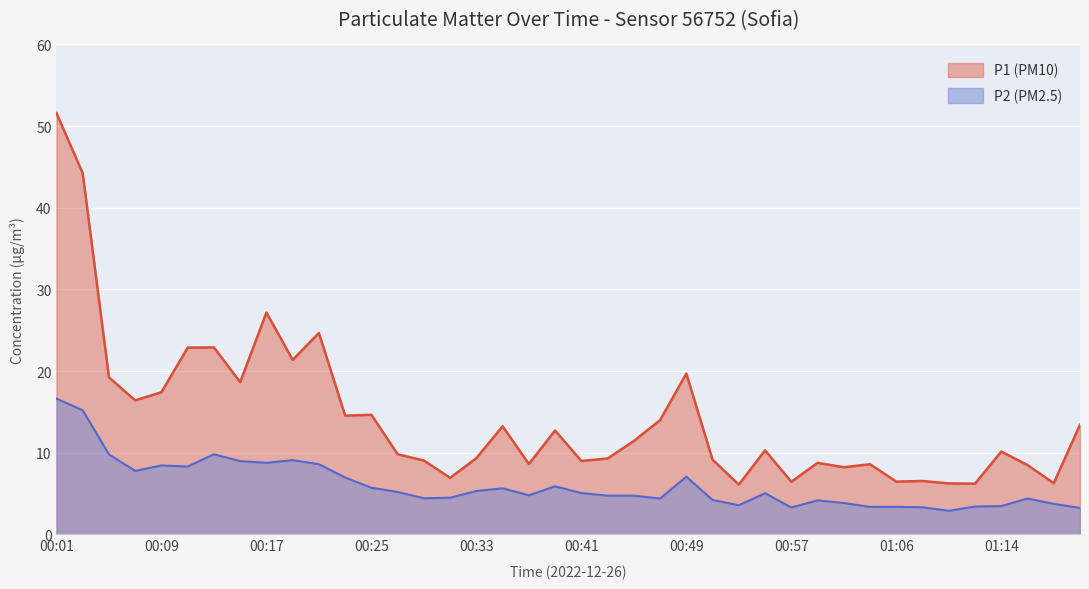

Which has a higher value, 00:23 or 00:15?

00:15